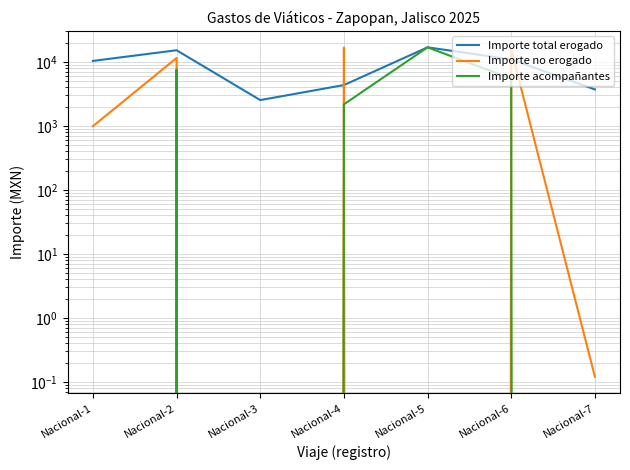

Rank the series at Nacional-4 from lowest to highest value.

Importe acompañantes, Importe total erogado, Importe no erogado